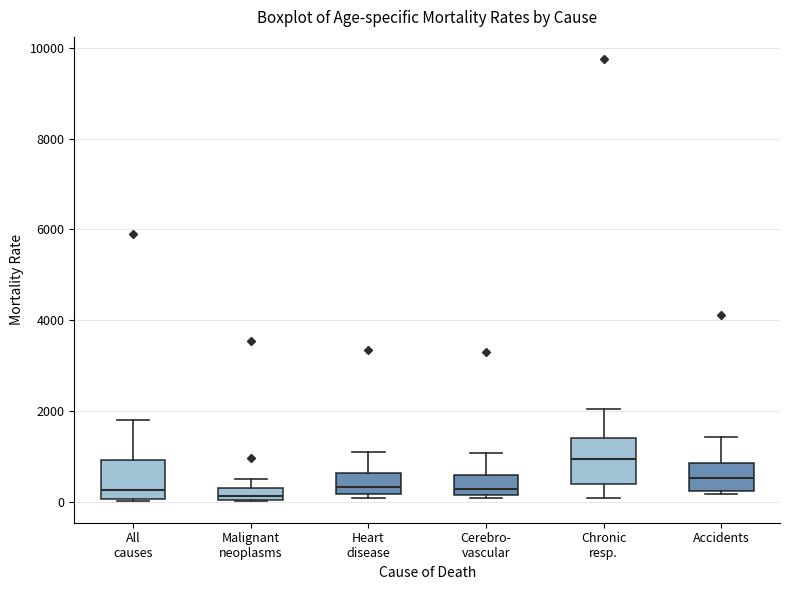

Where is the lower edge of the box for All causes on the y-axis? The values are not printed on the chart, so give them approximately, as read against the axis.

0